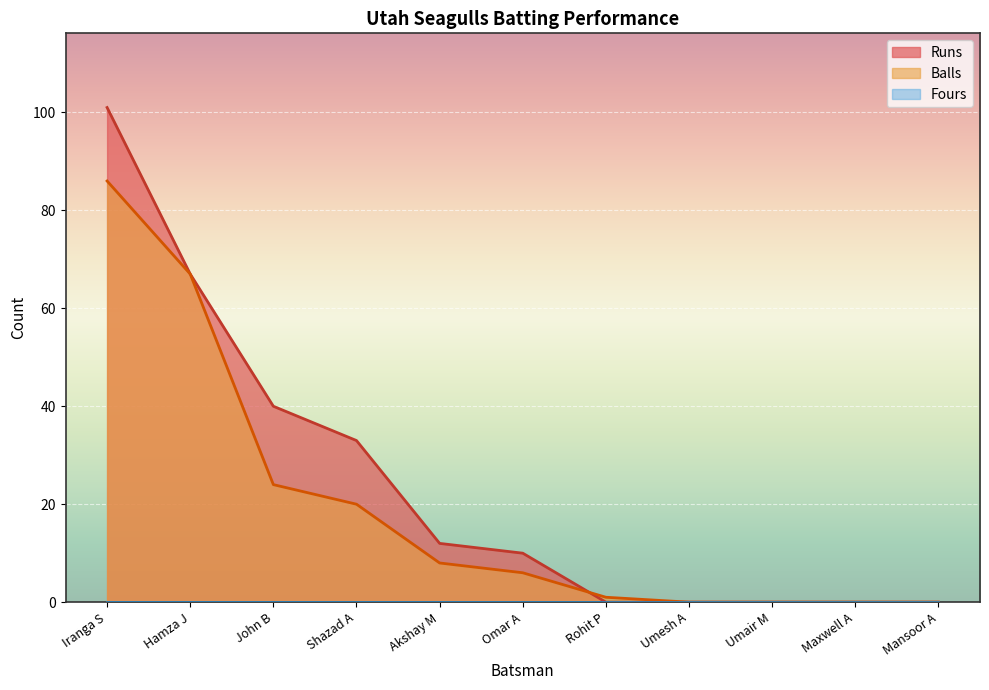

What is the difference between the Balls values at Umair M and Rohit P?

1